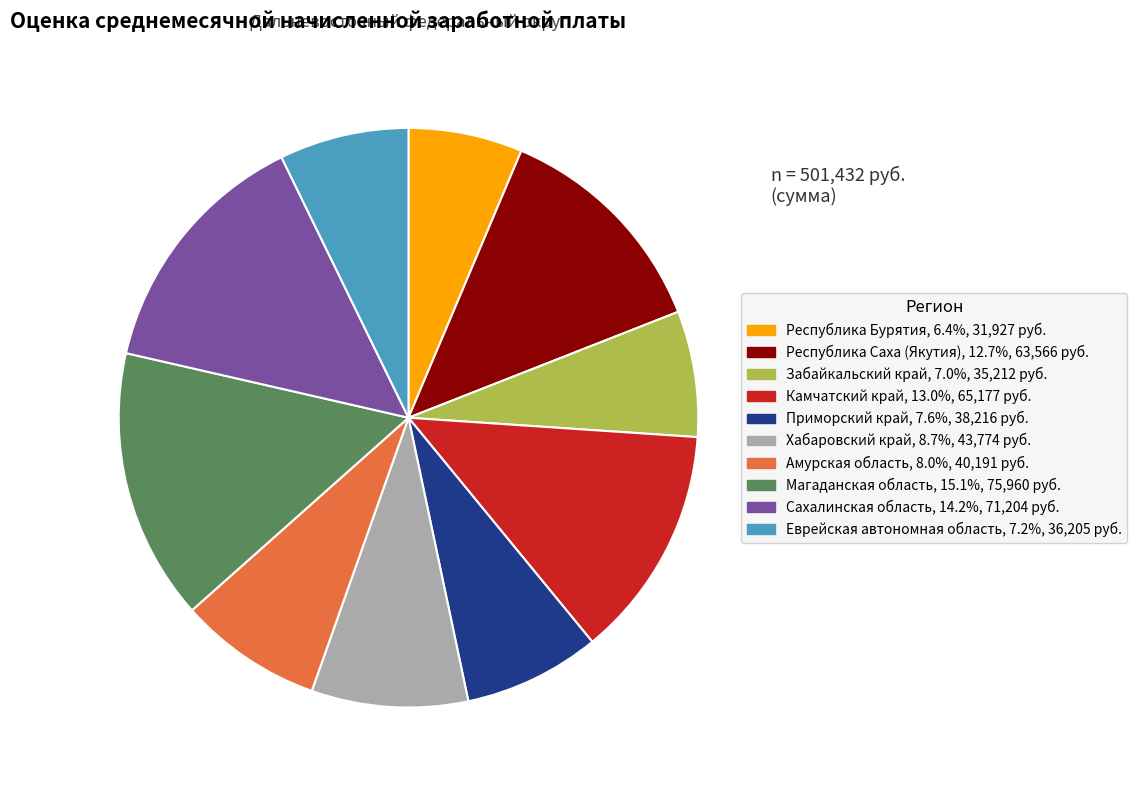

Does Сахалинская область account for over 50% of the chart?

No